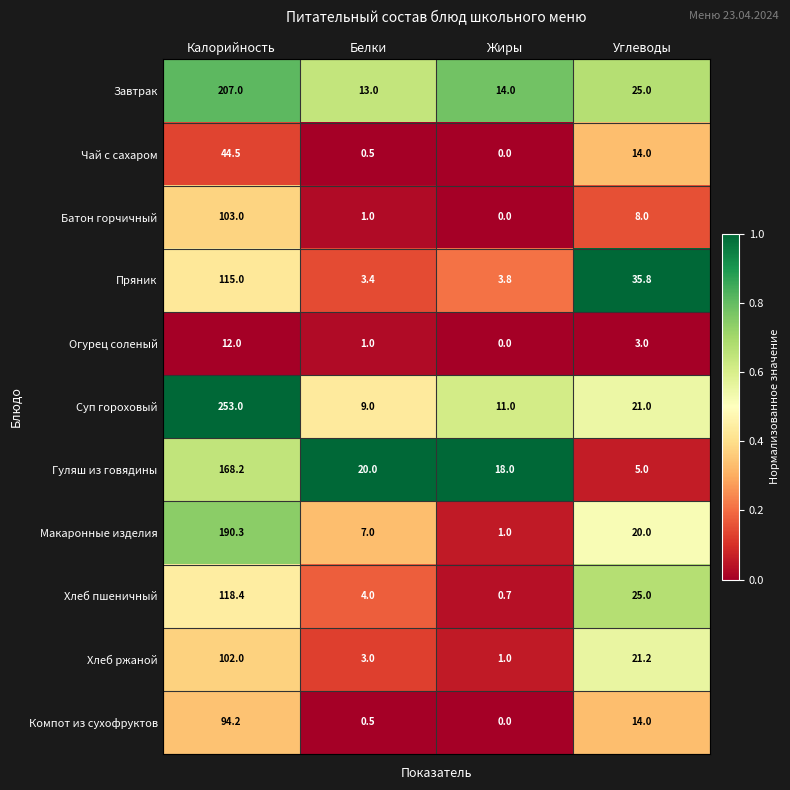

The Завтрак series shows 14.0 at Жиры. True or false?

True